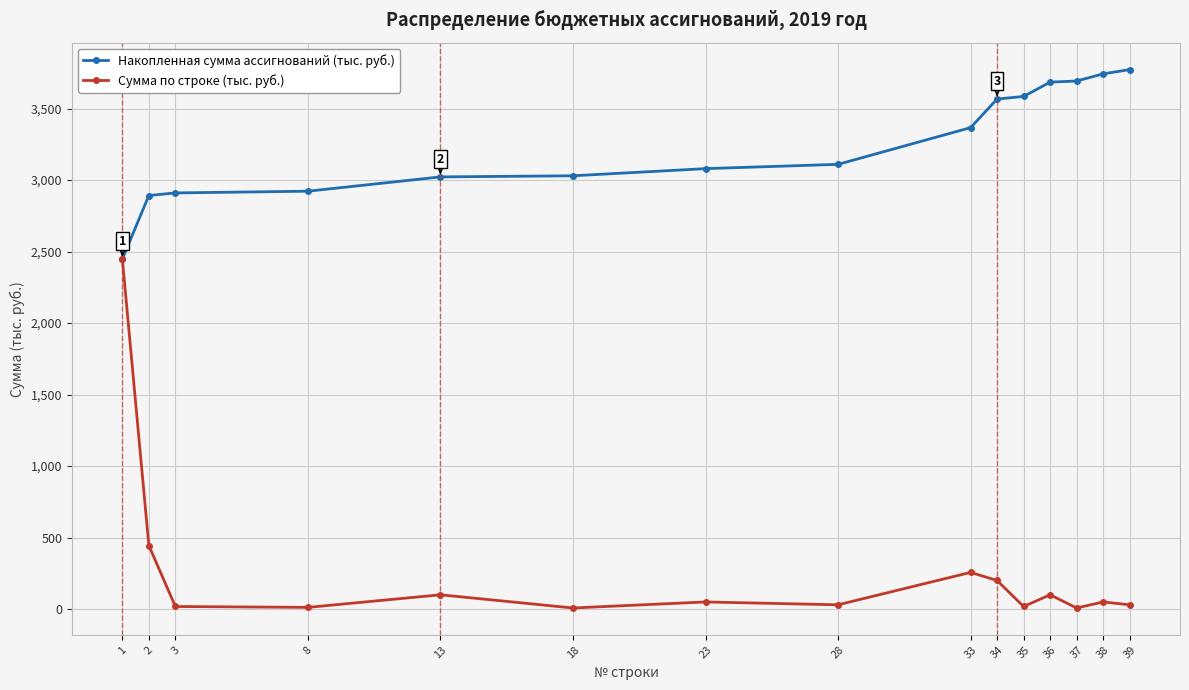

What is the difference between the maximum and minimum values in the Накопленная сумма ассигнований (тыс. руб.) series?

1325.4